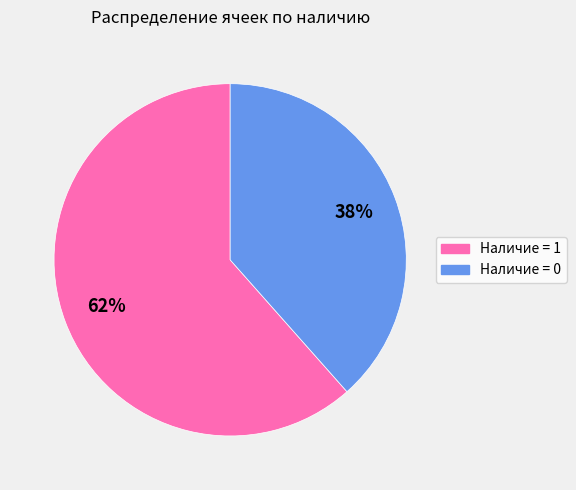

To the nearest percent, what is the combined percentage of Наличие = 0 and Наличие = 1?

100%